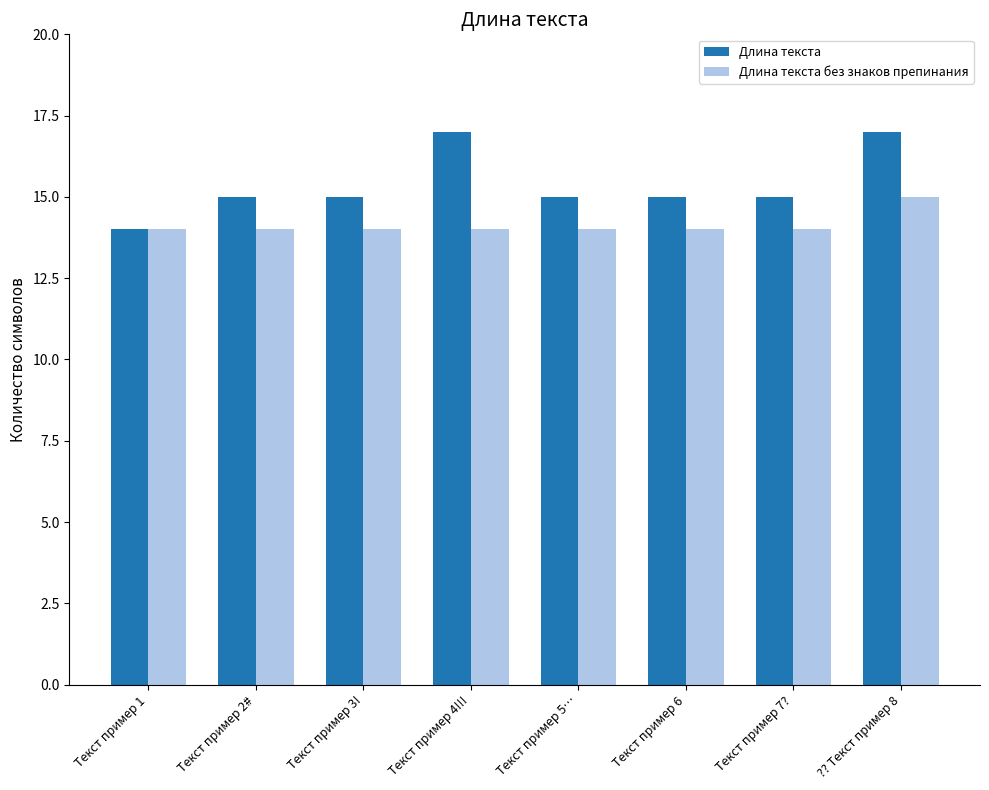

How many categories are shown in the chart?

8